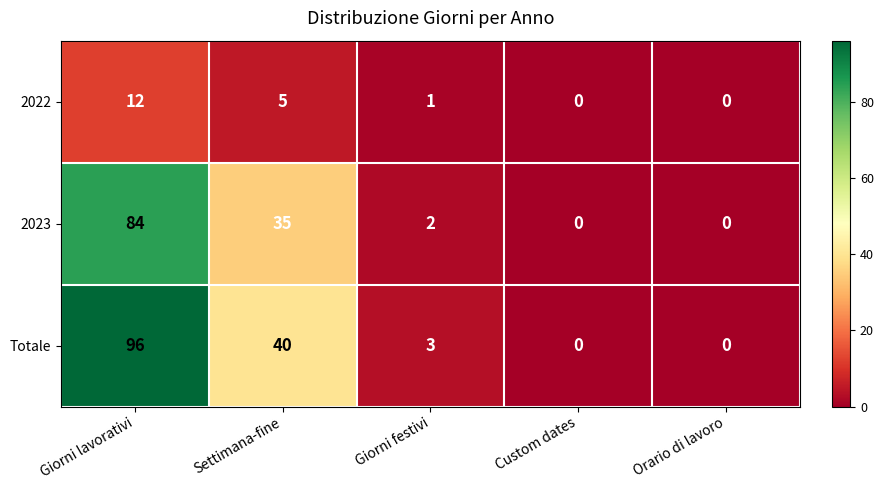

What is the difference between the 2022 values at Orario di lavoro and Settimana-fine?

5